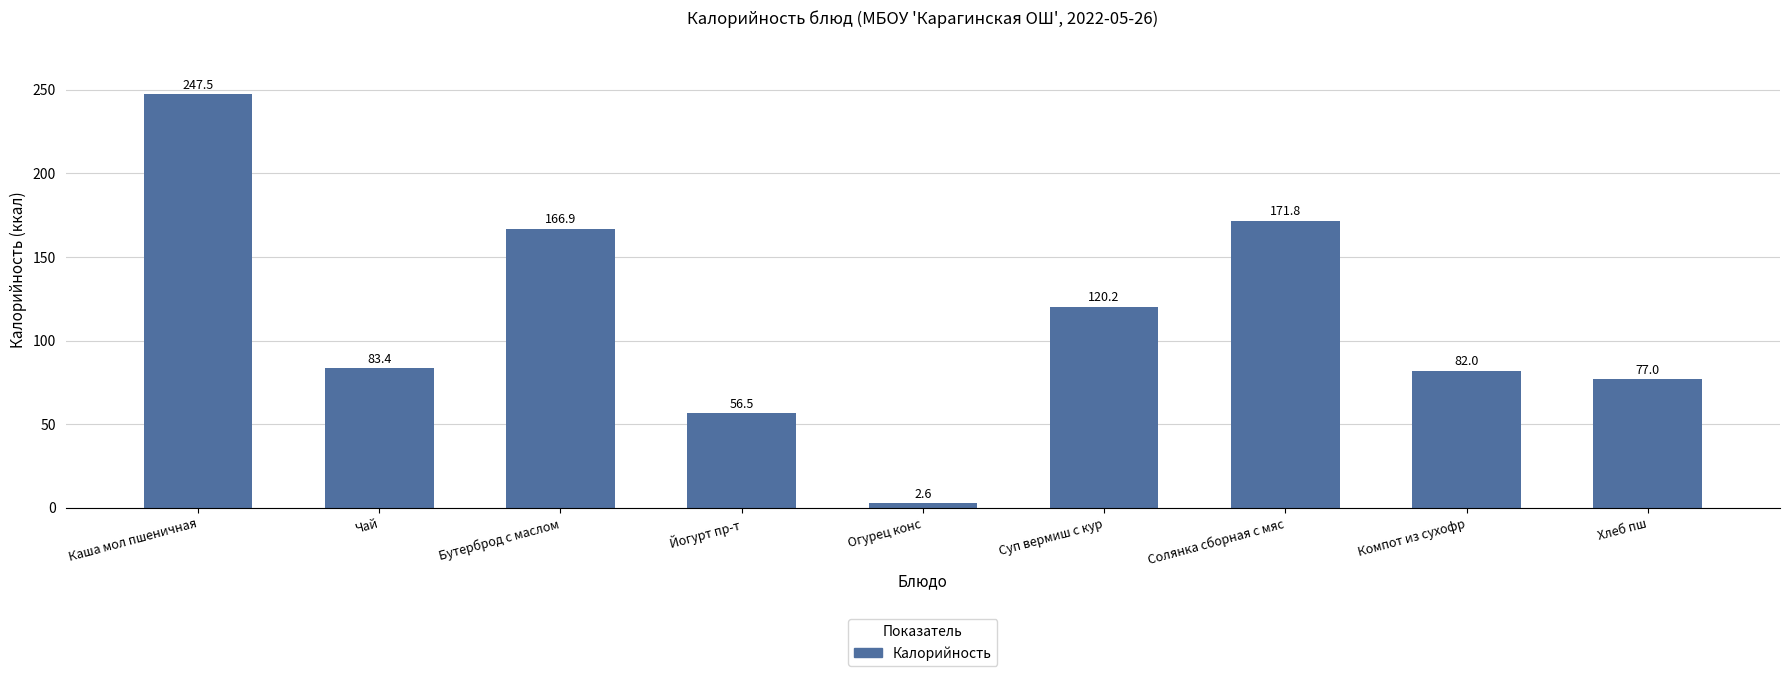

Approximately how many times larger is the value at Суп вермиш с кур compared to Бутерброд с маслом?

0.7